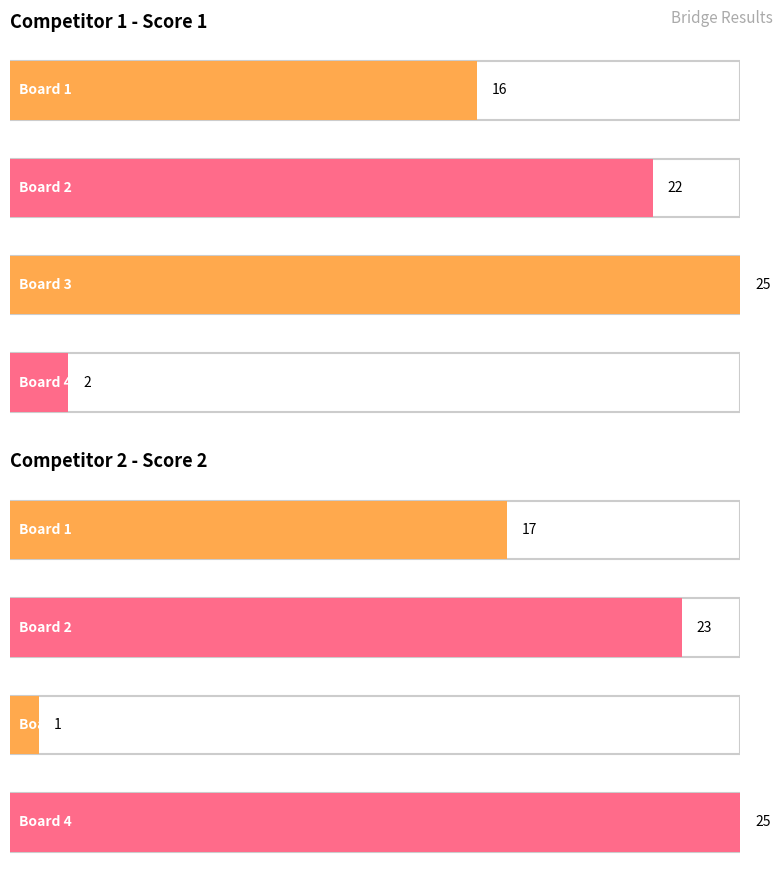

Between 15 and 14, which is larger?

15